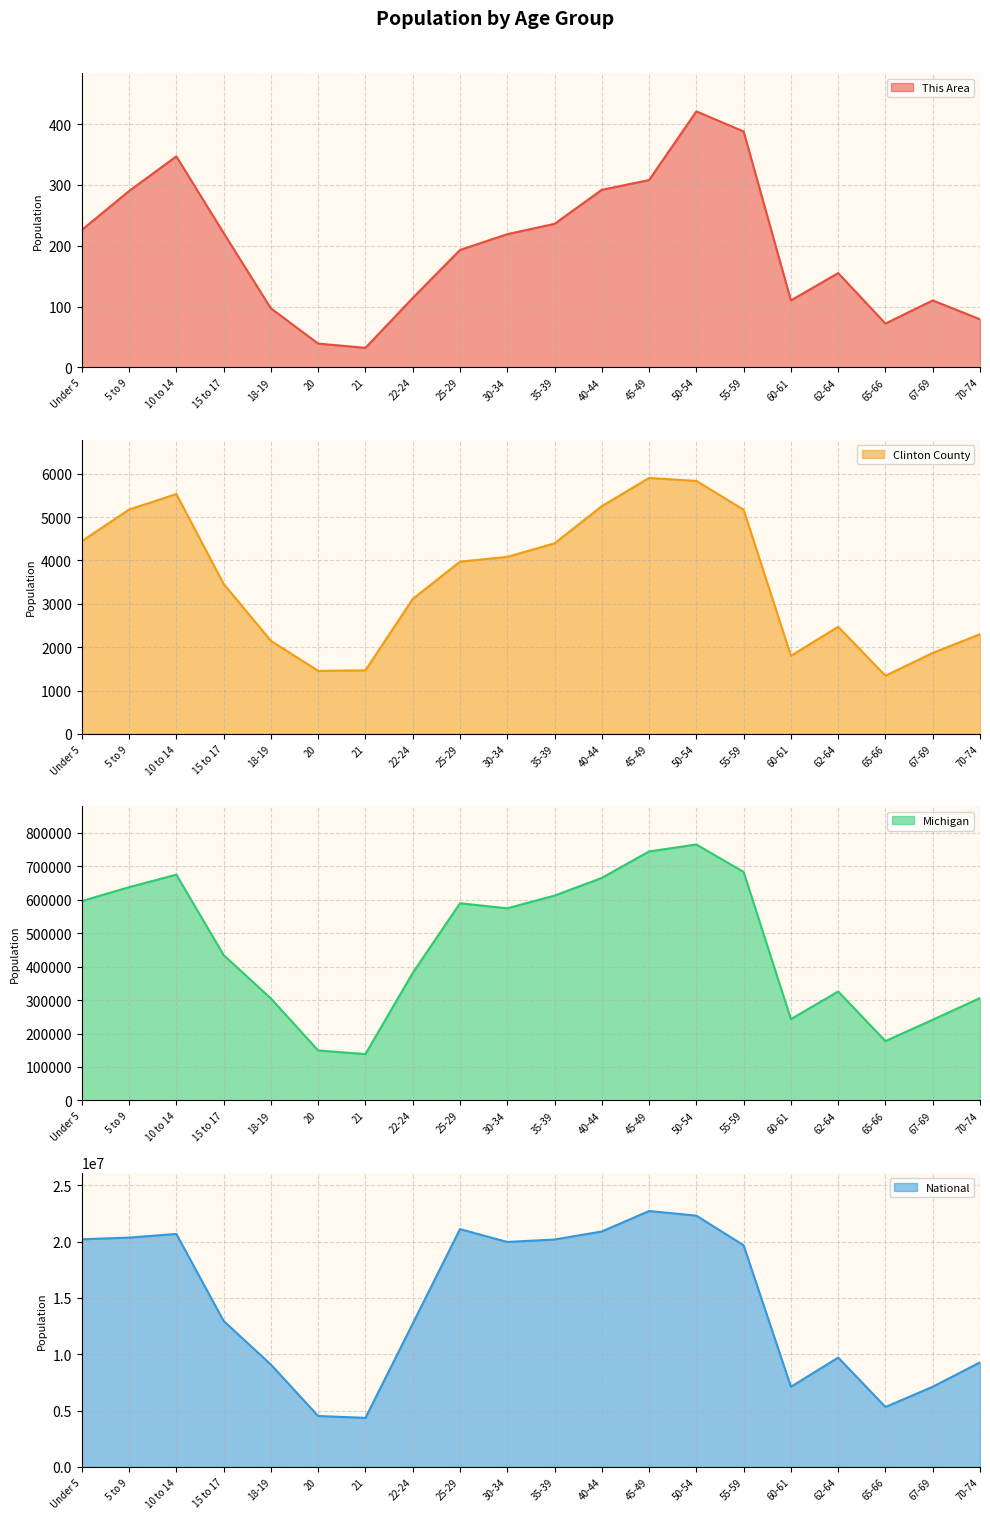

What is the smallest value displayed?

32